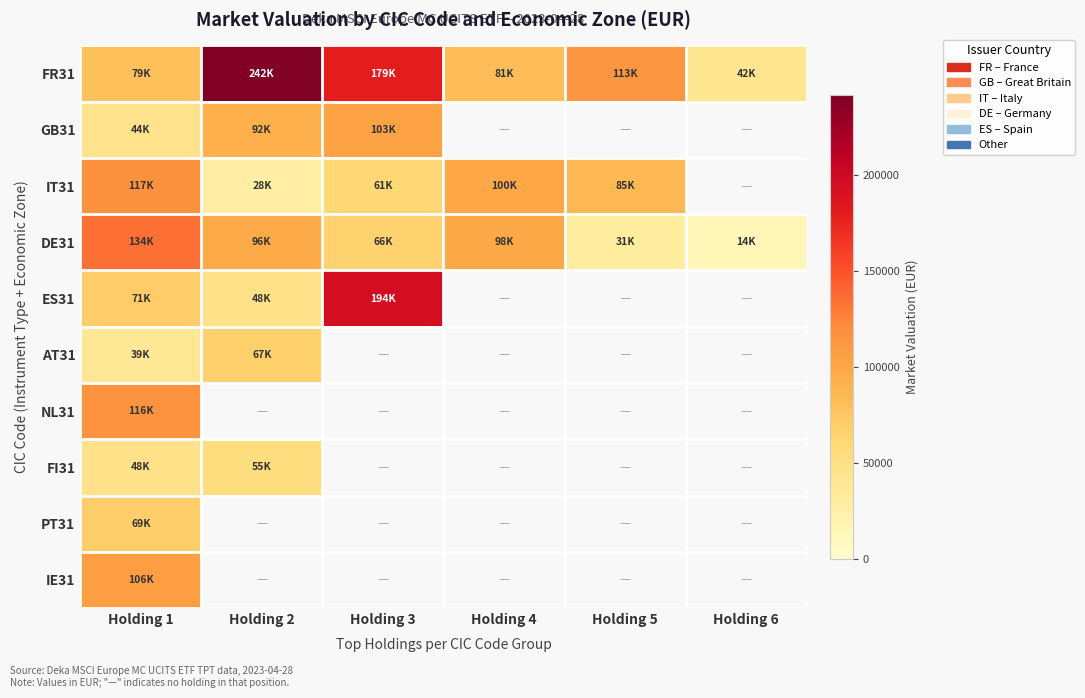

How many values in AT31 are above zero?

2